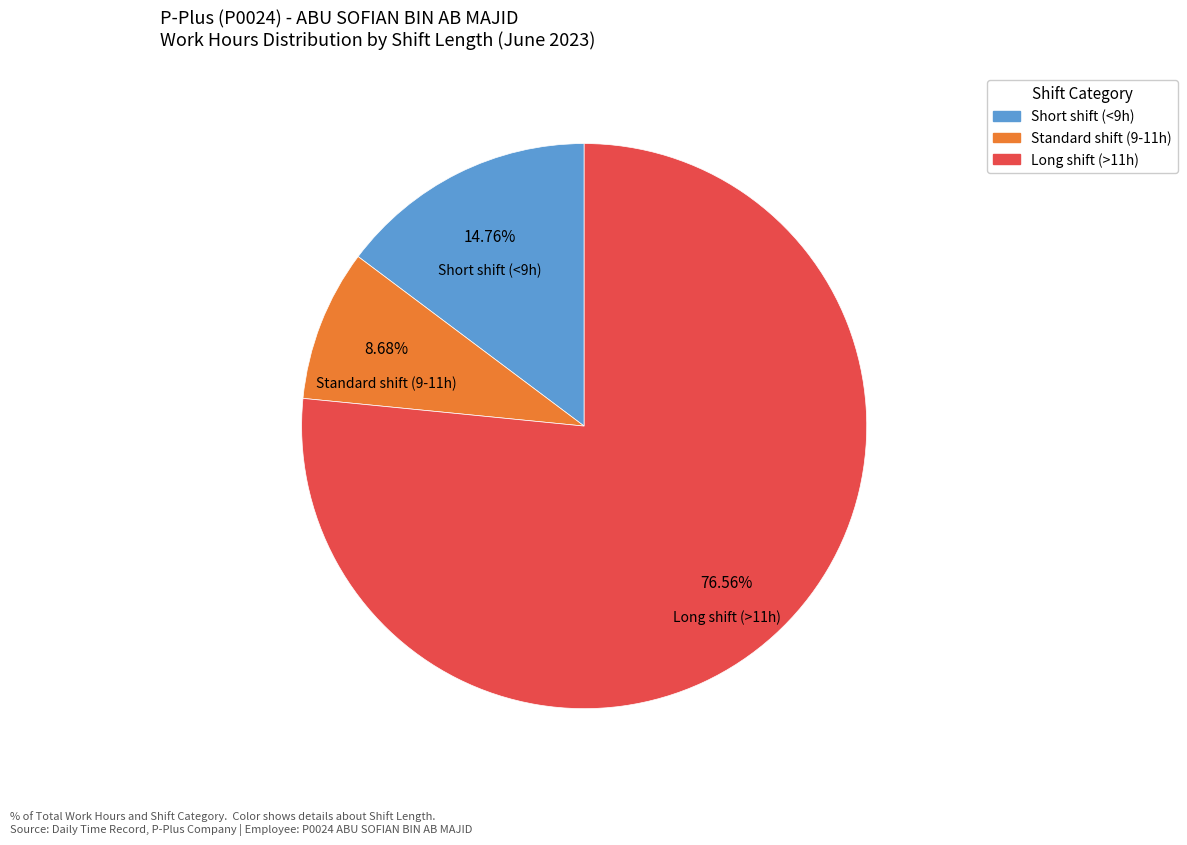

Is there any slice that represents more than half of the pie?

Yes